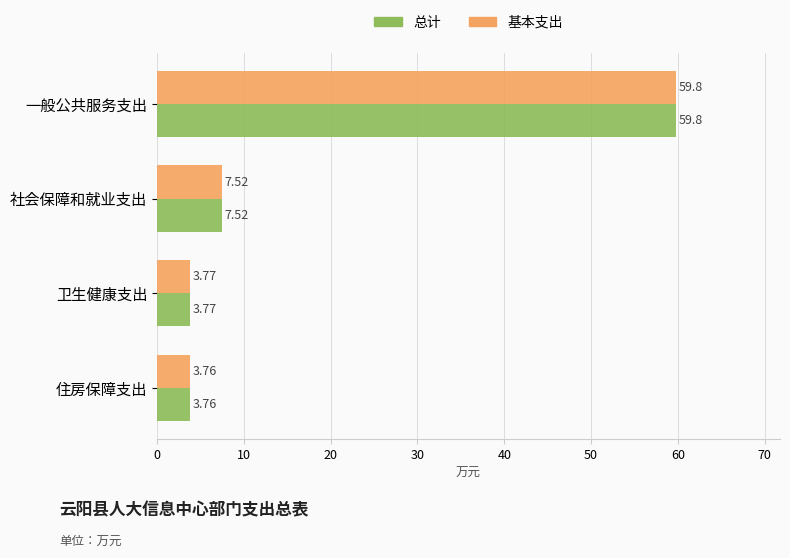

What is the sum of the 总计 values at 住房保障支出 and 社会保障和就业支出?

11.3